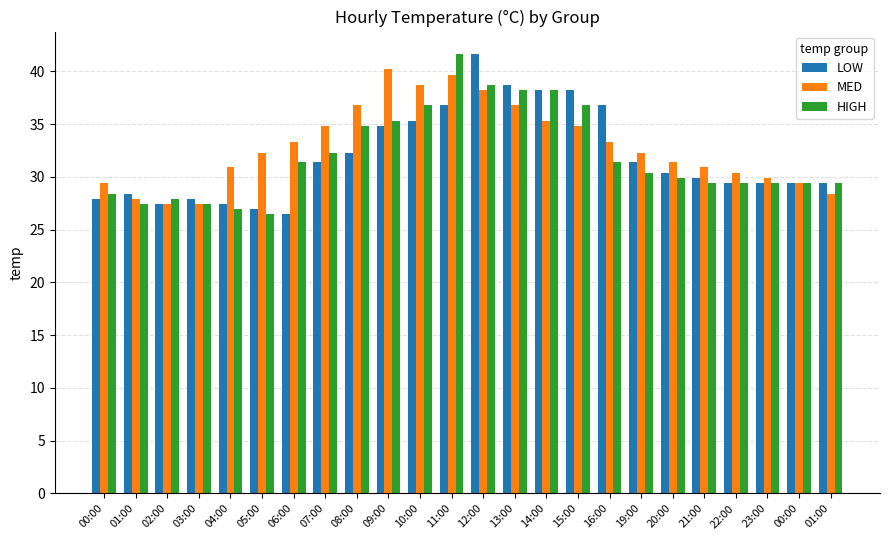

Is the value of MED at 01:00 greater than the value of LOW at 15:00?

No